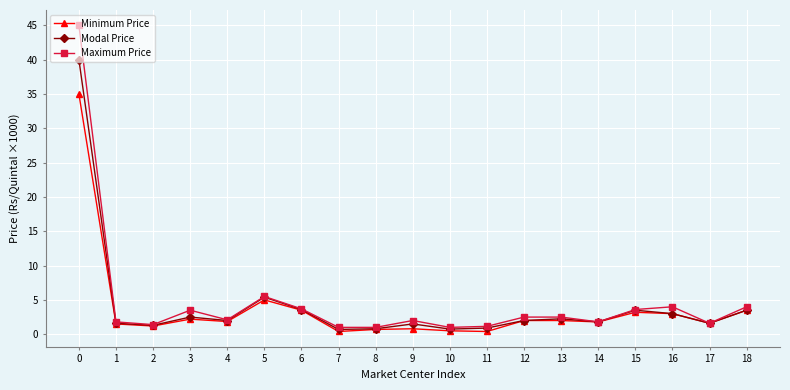

What is the value of the Minimum Price point at the 2nd from the left?

1.5